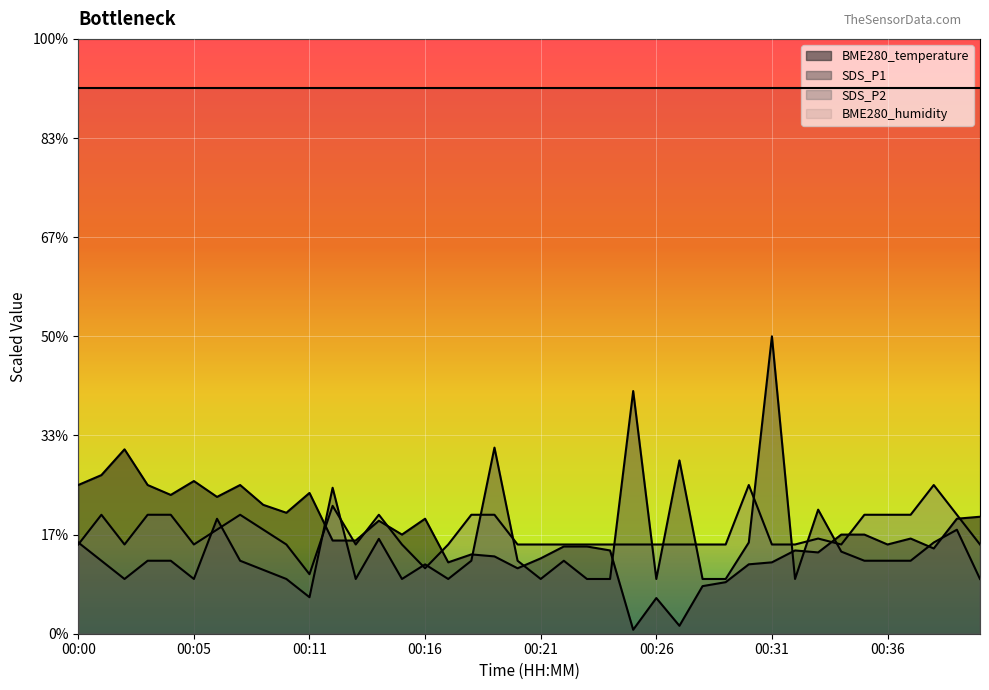

At which category is the sum across all series the highest?

00:31